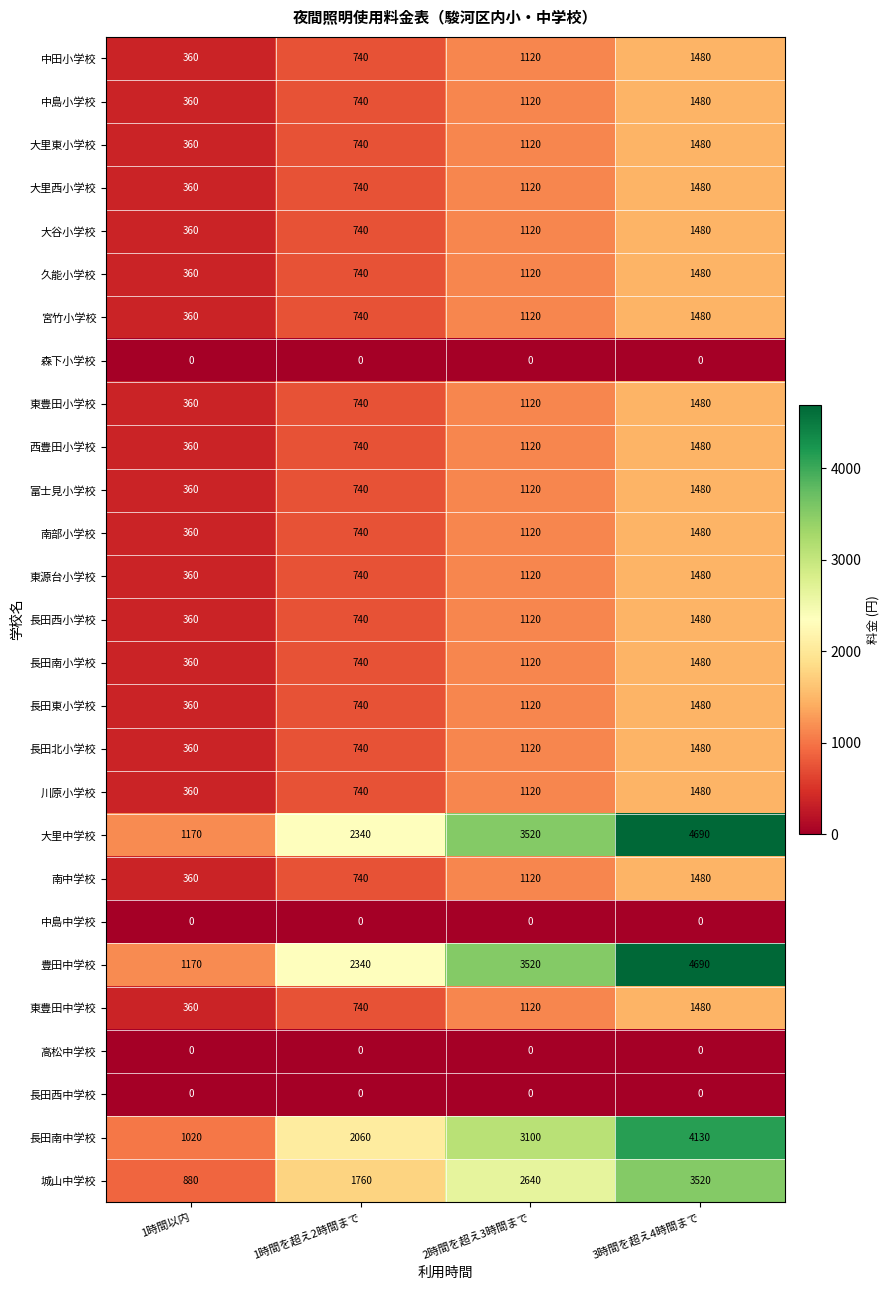

Is it true that 長田東小学校 equals 1120 at 2時間を超え3時間まで?

True